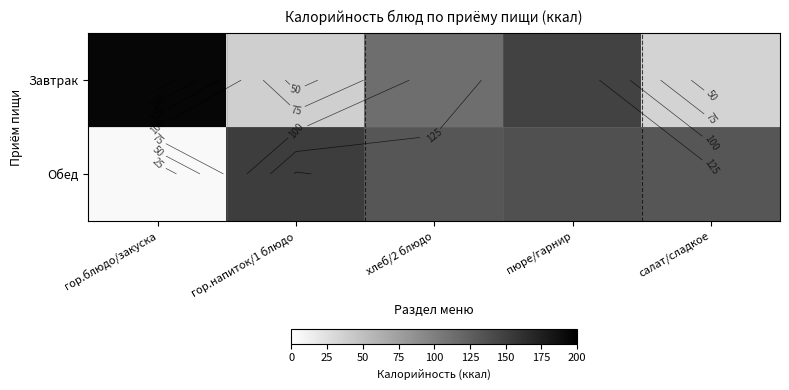

How many values in the Обед series are below 132?

1